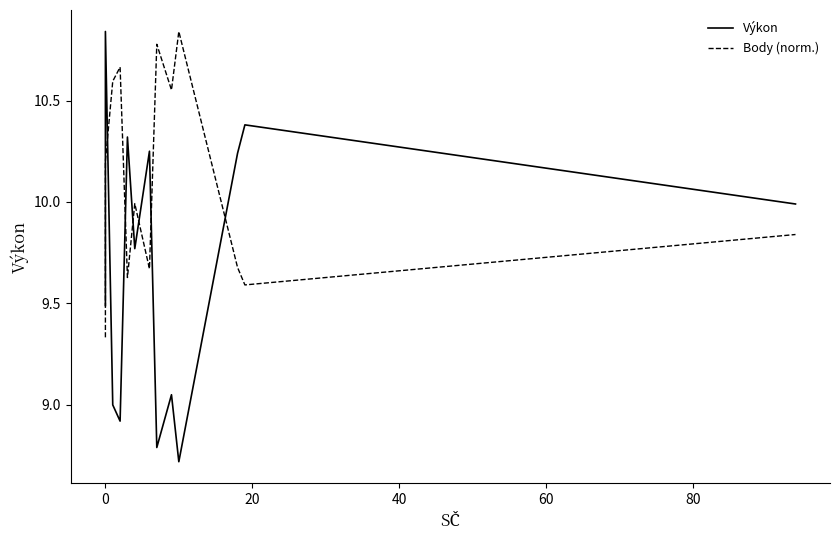

How many values in the Výkon series exceed 9?

9